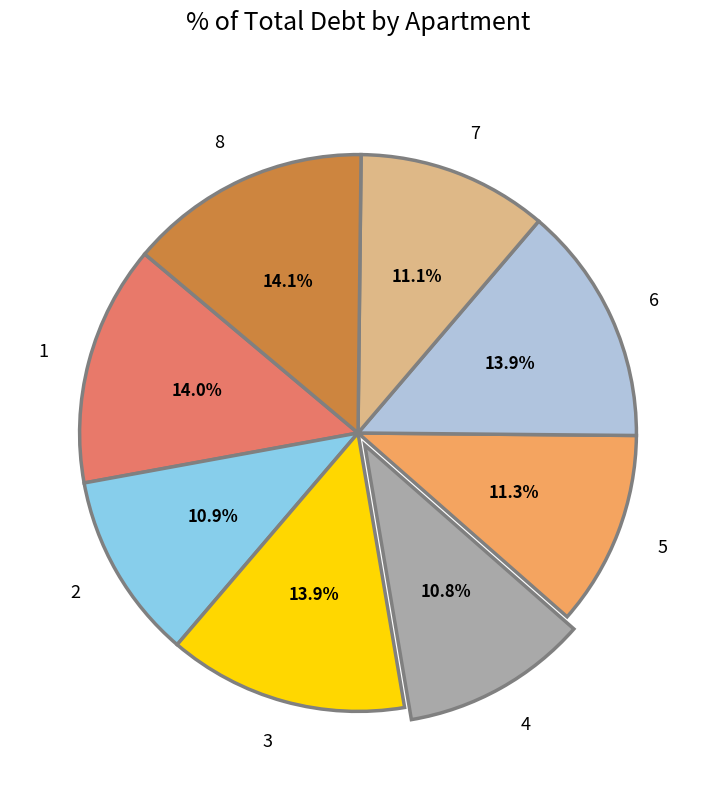

Combined, what portion of the pie is 1 and 4?

24.8%